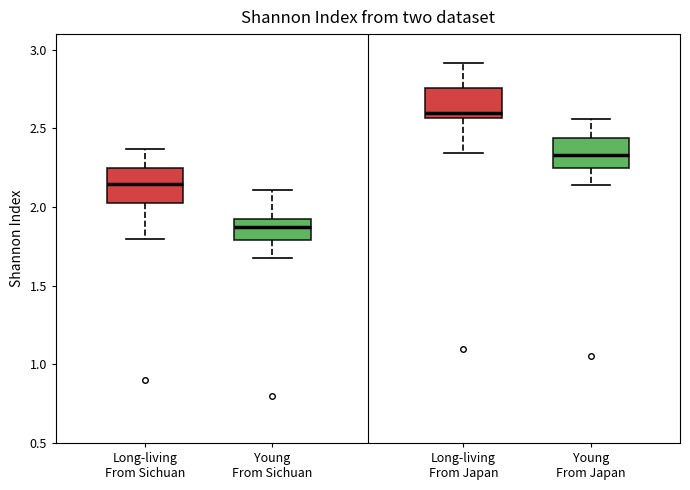

Reading left to right, transcribe this box plot: for each box, give where its median line is, the range the box spans, and where its two whiskers end, as read against the y-axis. The values are not printed on the chart, so give them approximately, as read against the axis.

Long-living From Sichuan: median 2.15, box 2.05 to 2.25, whiskers 1.80 to 2.35
Young From Sichuan: median 1.90 (inside the box), box 1.80 to 1.90, whiskers 1.70 to 2.10
Long-living From Japan: median 2.60, box 2.55 to 2.75, whiskers 2.35 to 2.90
Young From Japan: median 2.35, box 2.25 to 2.45, whiskers 2.15 to 2.55